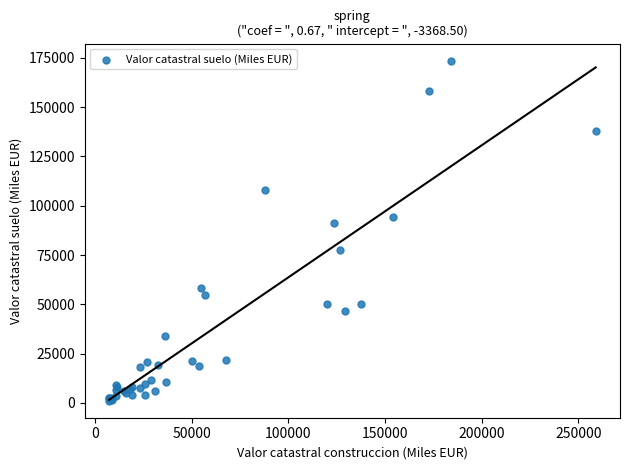

What Y value in the scatter plot is closest to 87349?

91085.2